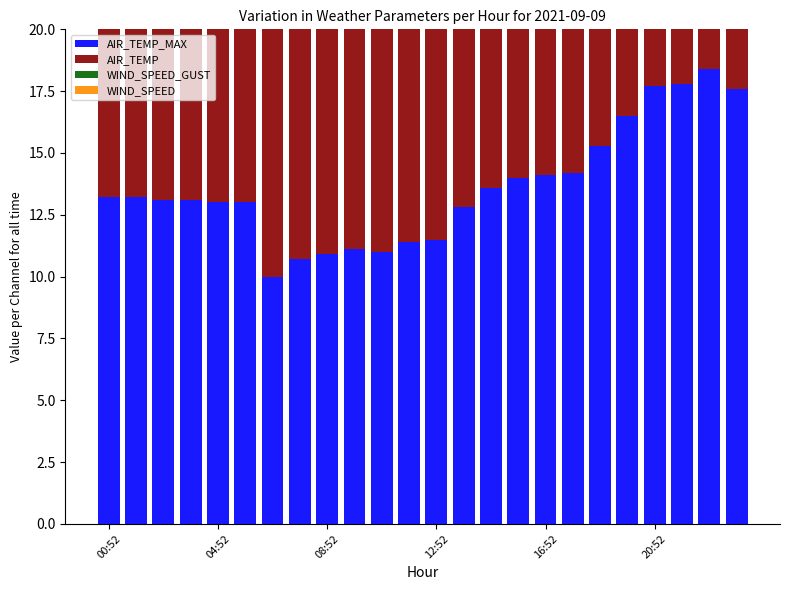

Between 00:52 and 6, which series saw the biggest shift?

AIR_TEMP_MAX